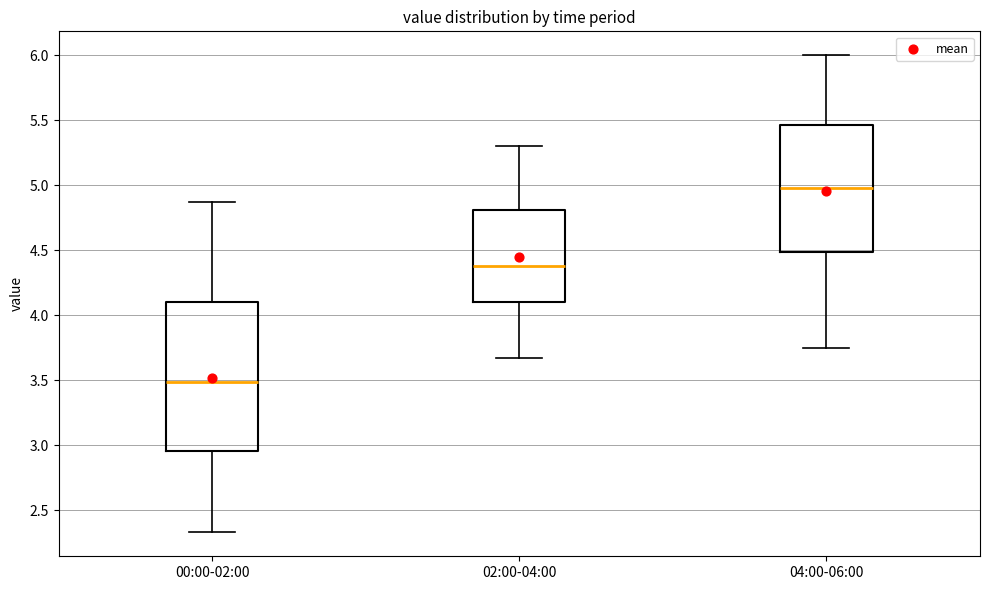

Where does the upper whisker of the box for 04:00-06:00 end on the y-axis? The values are not printed on the chart, so give them approximately, as read against the axis.

6.00